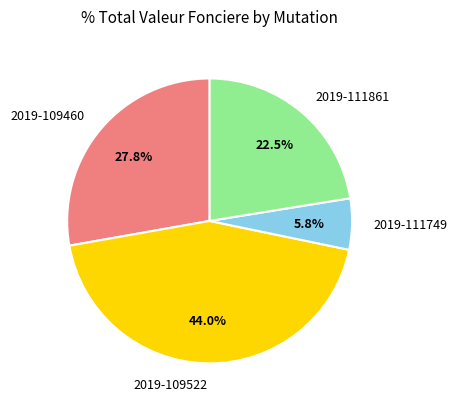

Rank the categories by value from highest to lowest.

2019-109522, 2019-109460, 2019-111861, 2019-111749